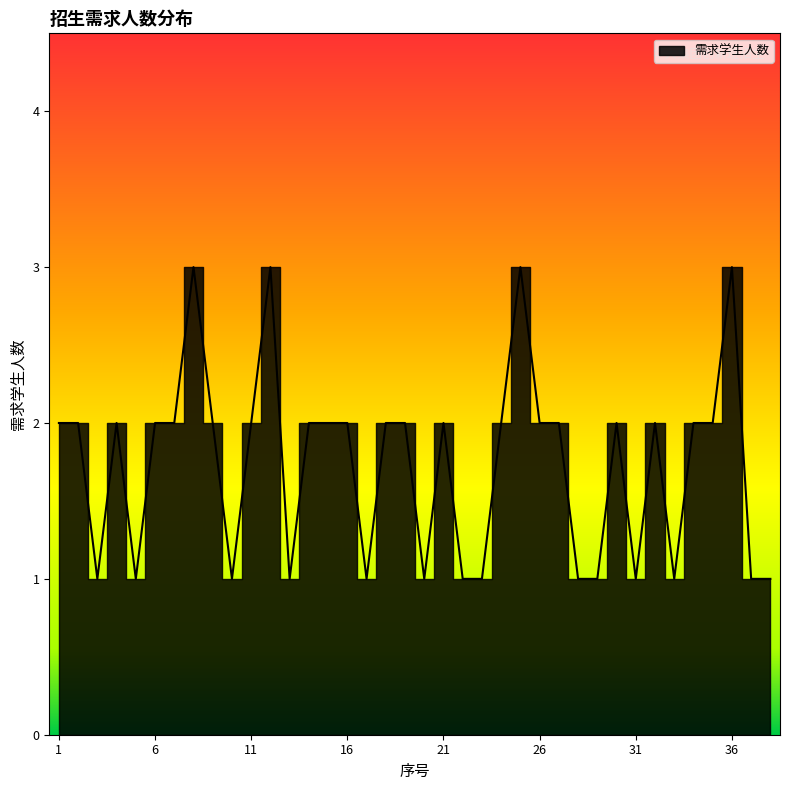

Where does the data first go above 2?

8